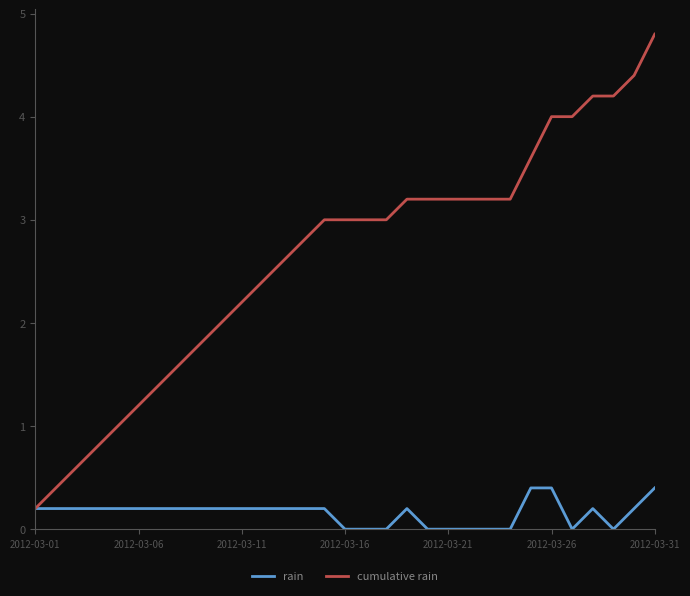

What is the maximum value shown in the chart?

4.8